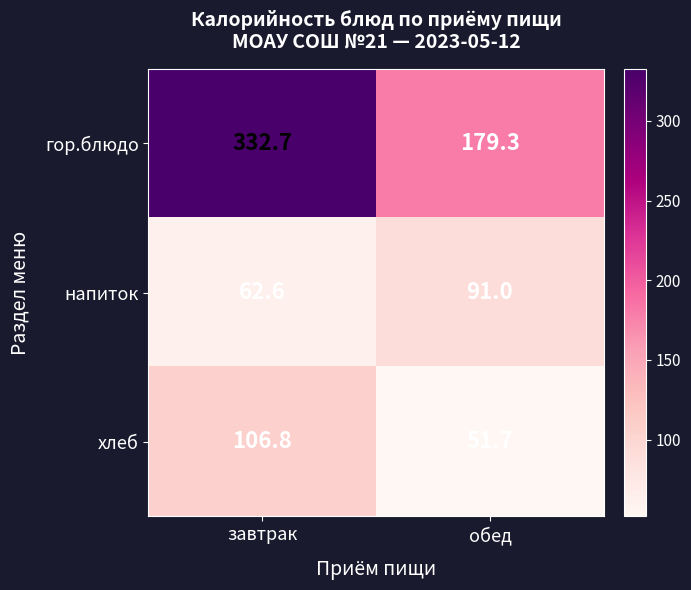

True or false: напиток has a value of 23.5 at завтрак.

False